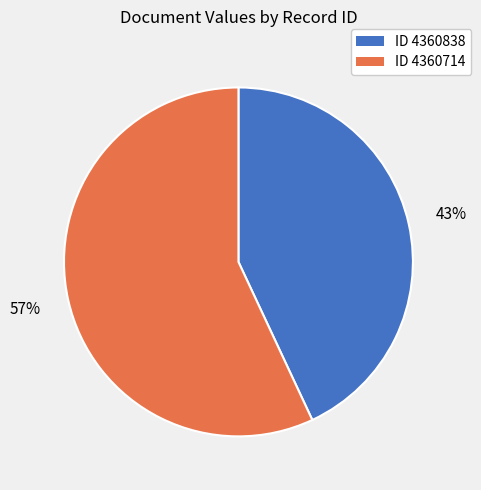

Is there a majority slice in this chart?

Yes